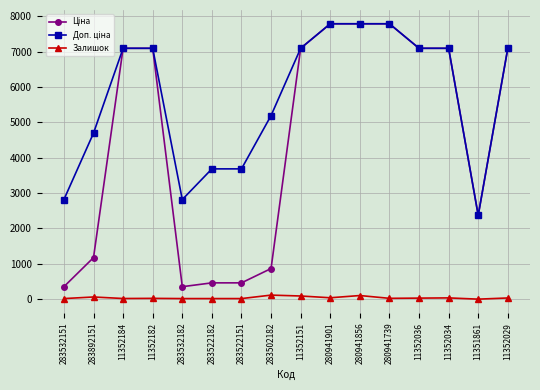

At how many categories does at least one series exceed 2192?

16